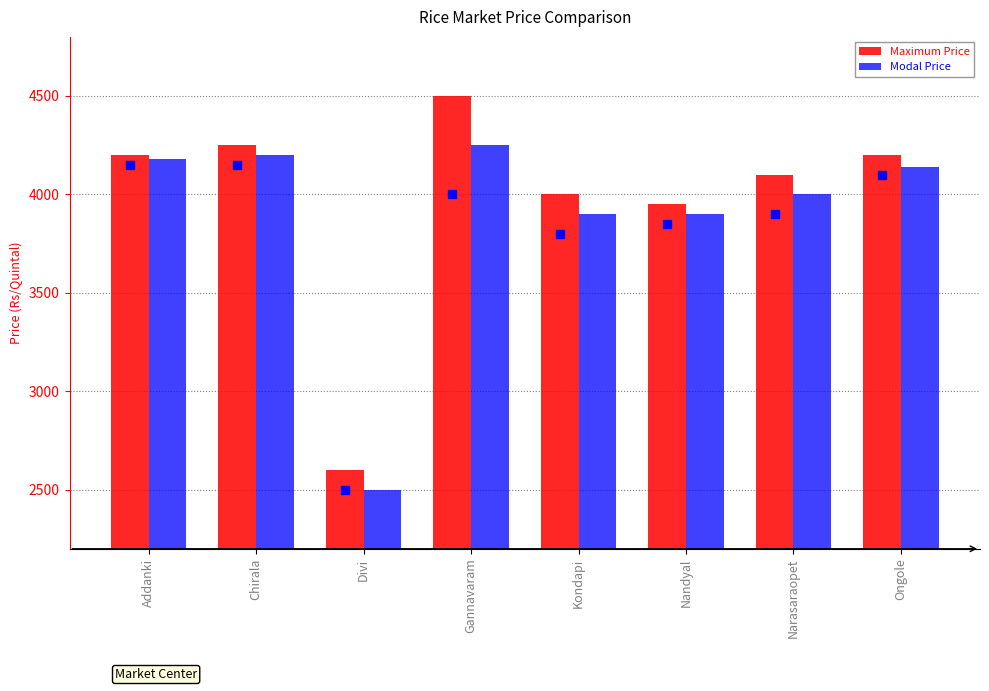

At Kondapi, list the series in order from largest to smallest.

Maximum Price, Modal Price